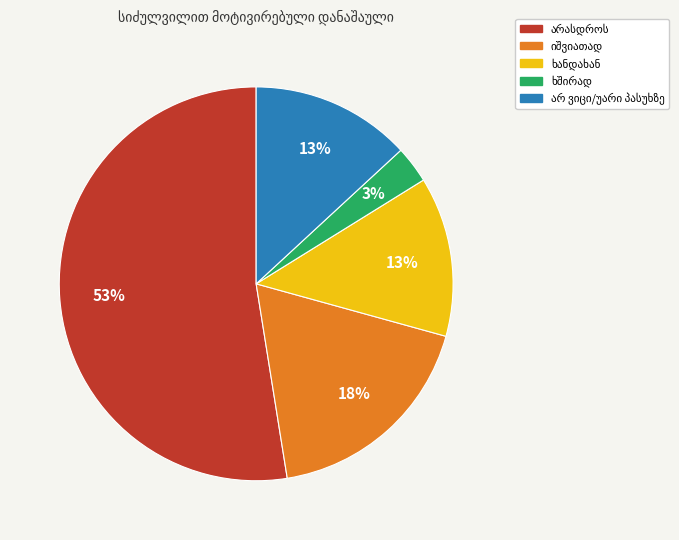

Does any single category account for the majority?

Yes